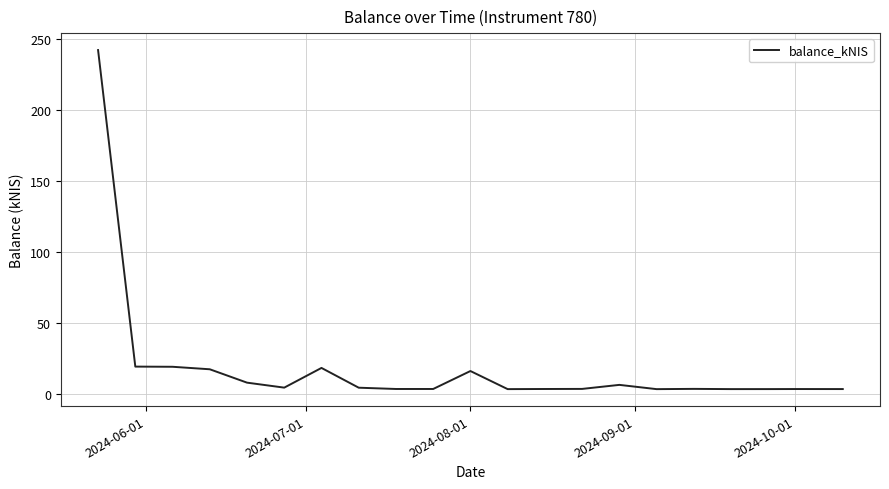

What is the maximum value shown in the chart?

242.4